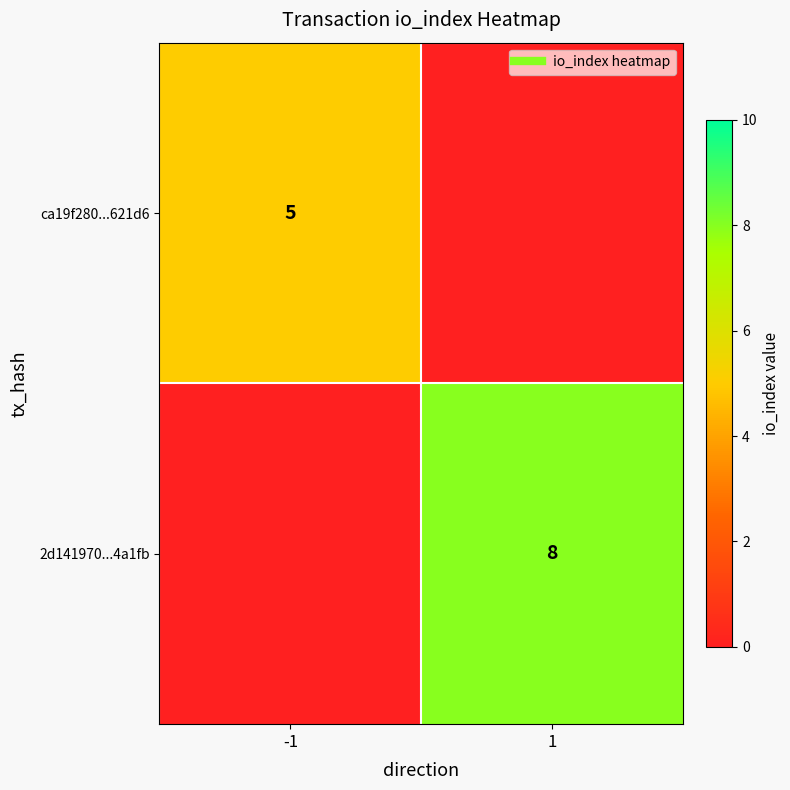

At which label does ca19f280...621d6 reach its minimum?

1